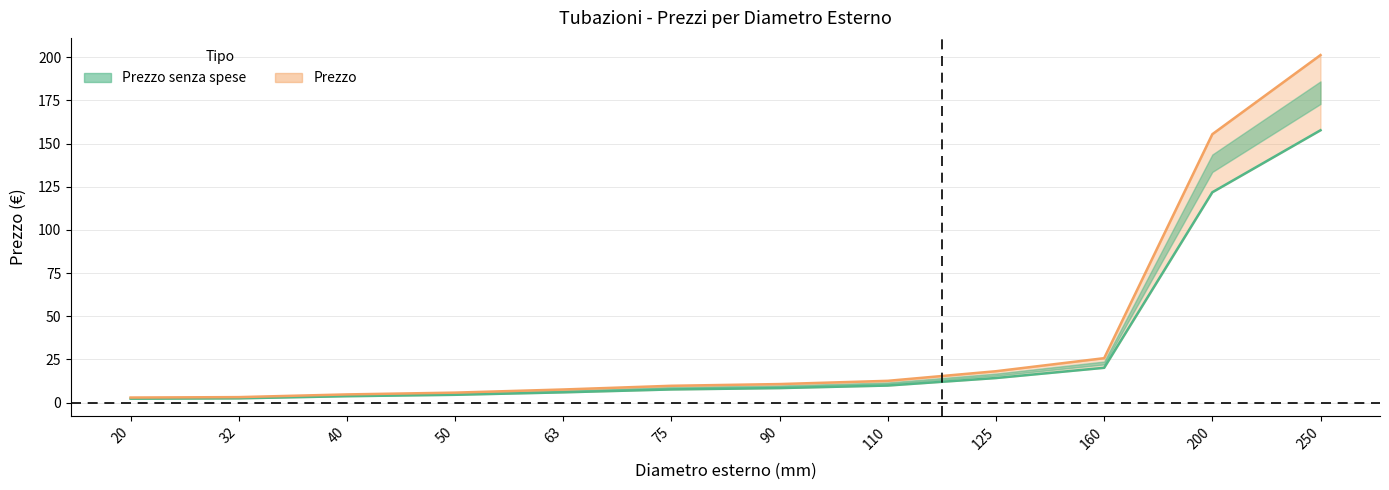

Is it true that Prezzo equals 9.8 at 75?

True